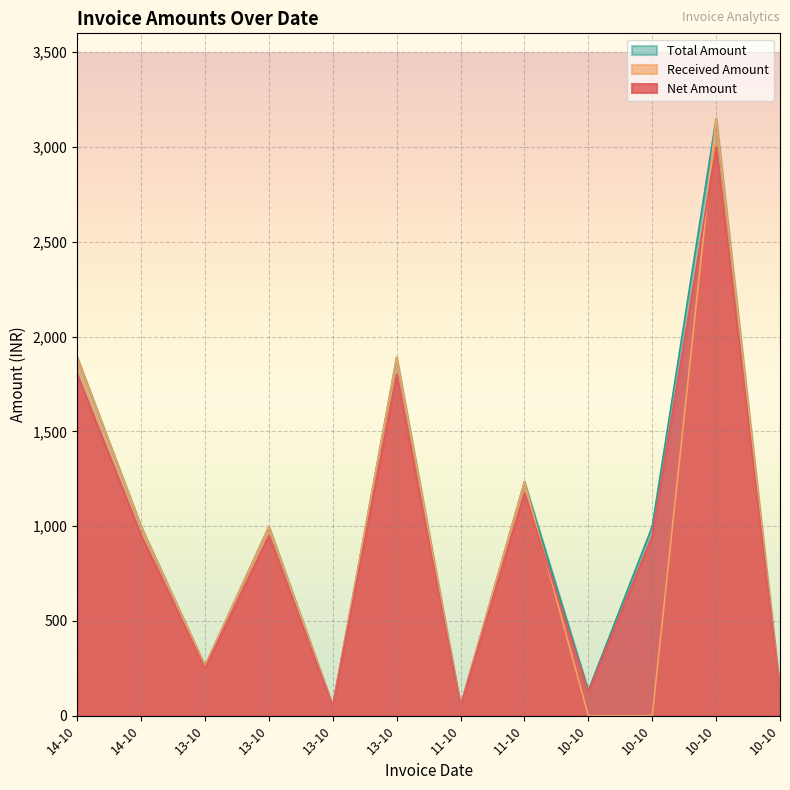

How many categories are shown in the chart?

12